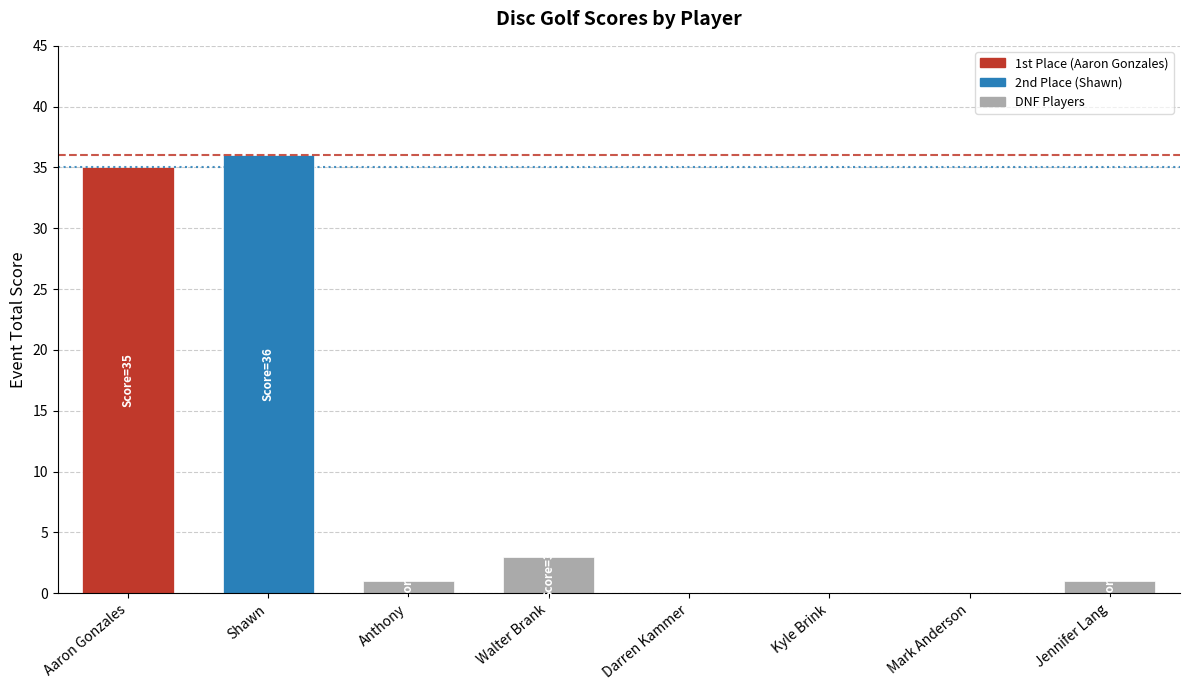

How many data points does each series have?

8